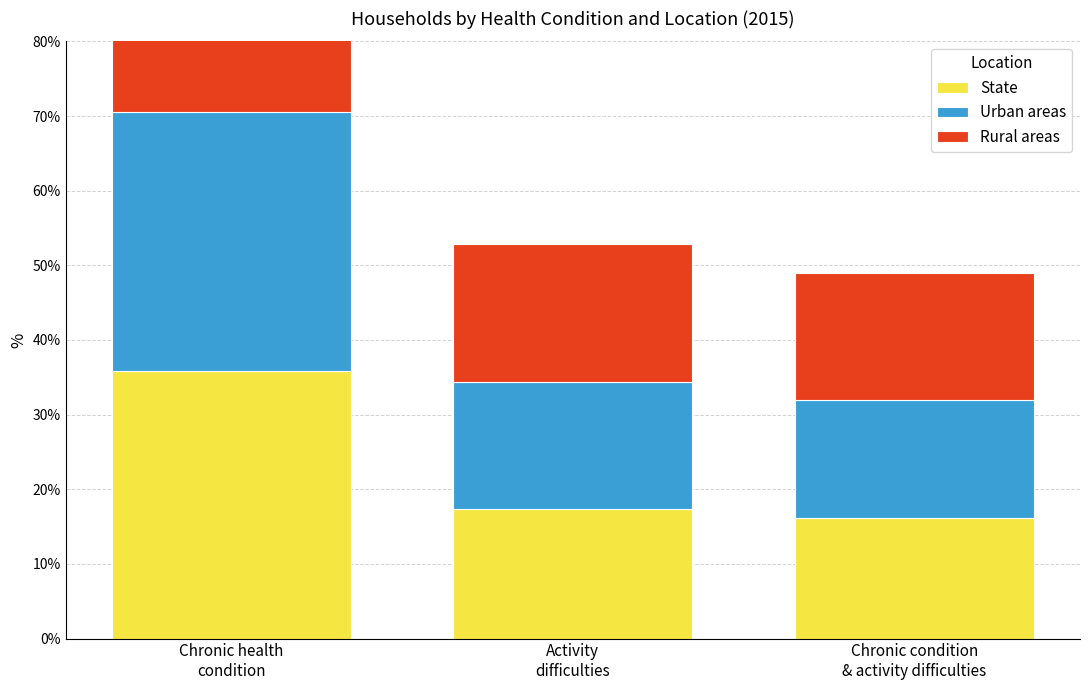

What is the difference between the Urban areas values at Chronic health
condition and Chronic condition
& activity difficulties?

19.0